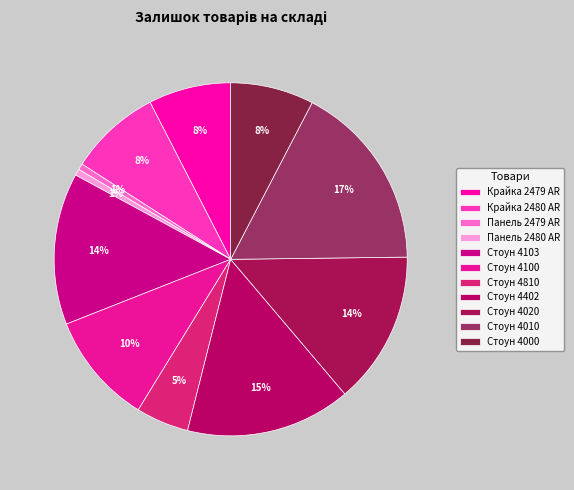

To the nearest percent, what is the average slice percentage?

9%